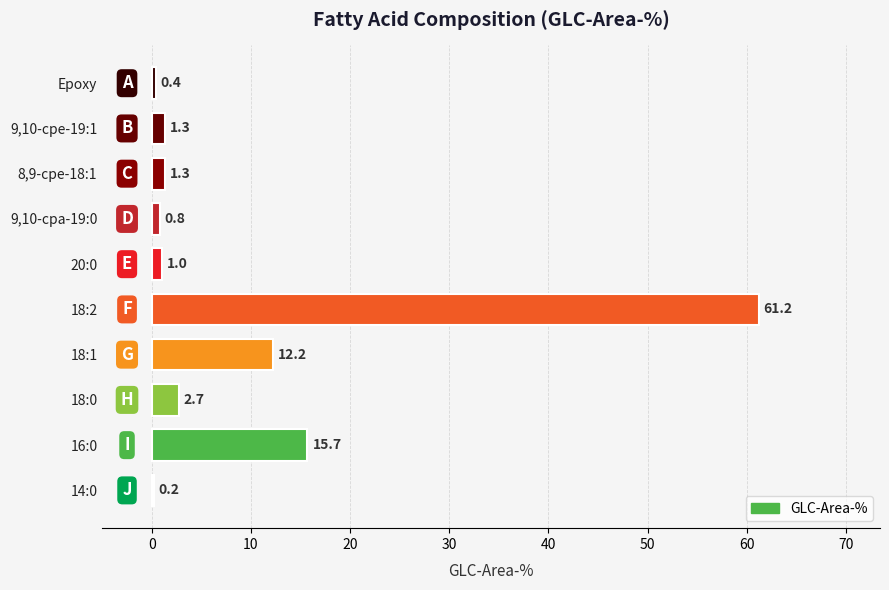

Between 18:1 and 16:0, which is larger?

16:0